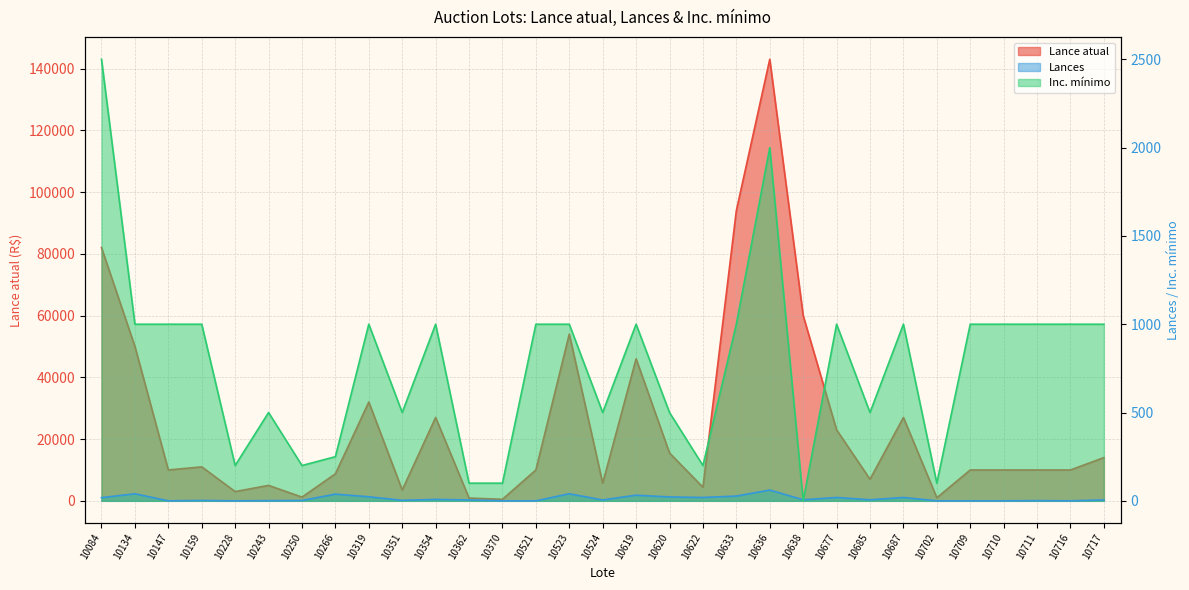

At which category is the sum across all series the highest?

10636